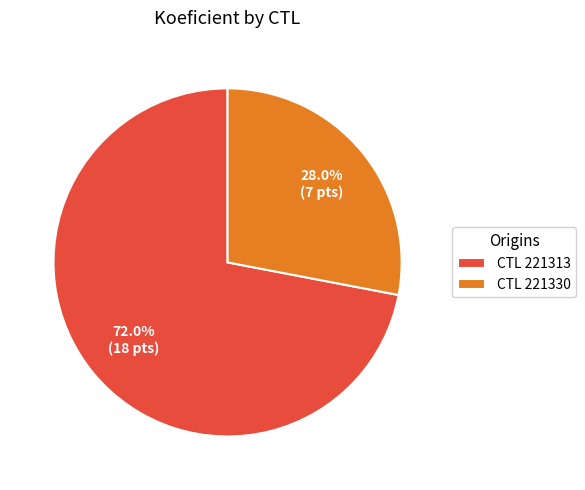

To the nearest percent, what is the average slice percentage?

50%